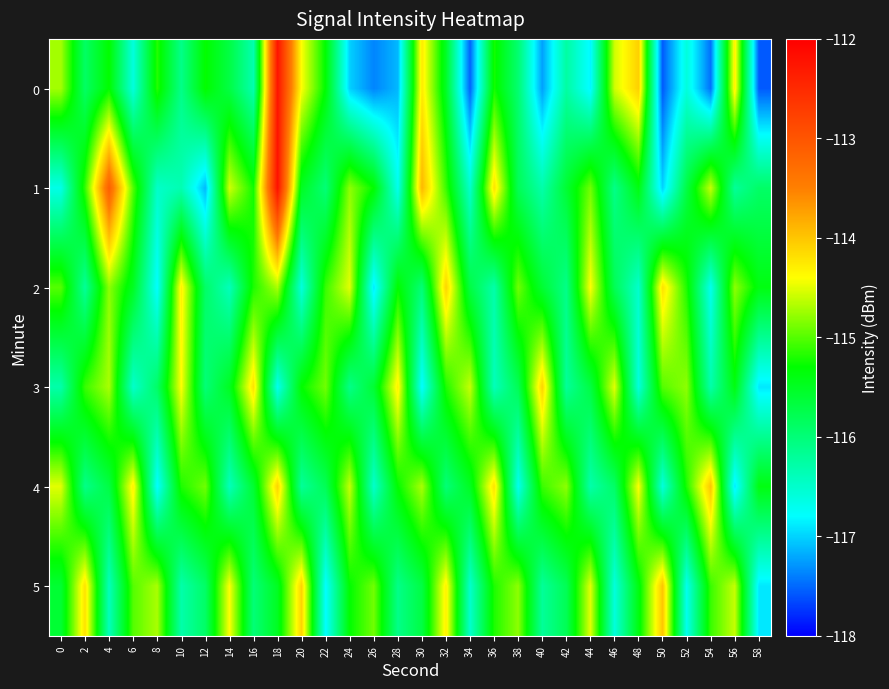

What is the difference between the highest and lowest values at 48?

2.5